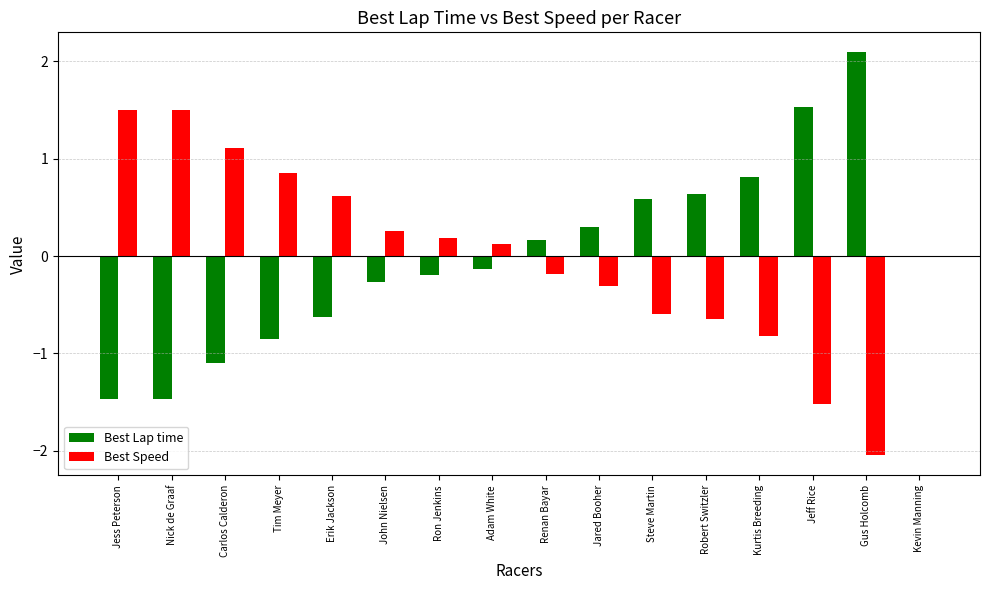

What is the sum of the Best Speed values at Jeff Rice and Jared Booher?

-1.8